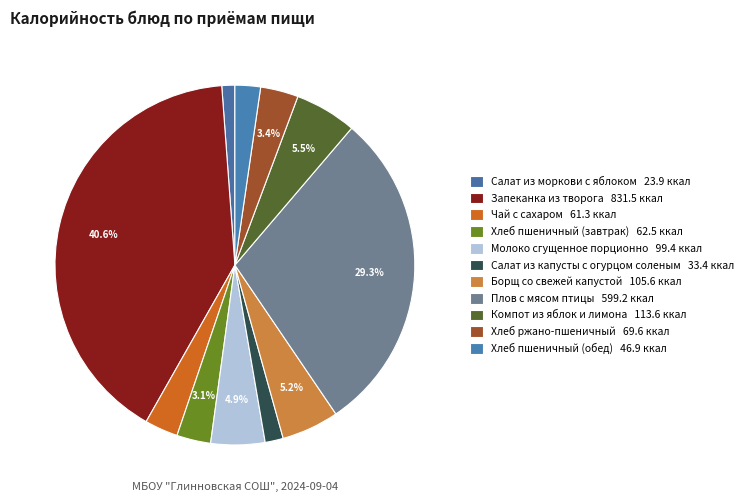

True or false: Борщ со свежей капустой accounts for 1% of the total.

False